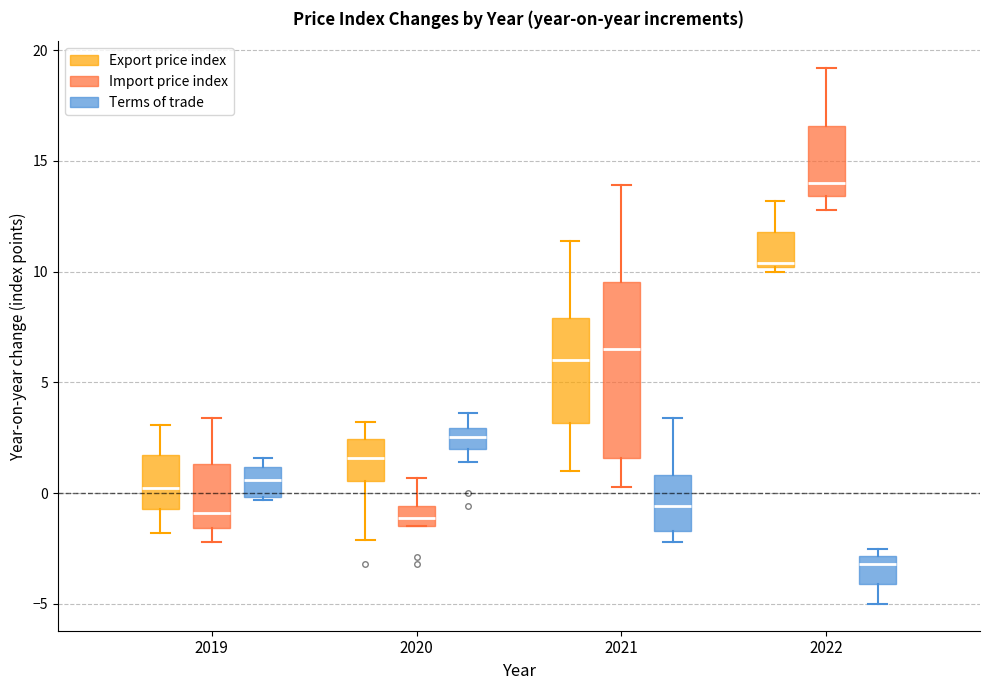

Reading left to right, read every box against the y-axis: the position of its median line, the range the box covers, and the ends of its whiskers. The values are not printed on the chart, so give them approximately, as read against the axis.

2019 (Export price index): median 0.5, box -0.5 to 1.5, whiskers -2.0 to 3.0
2019 (Import price index): median -1.0, box -1.5 to 1.5, whiskers -2.0 to 3.5
2019 (Terms of trade): median 0.5, box 0.0 to 1.0, whiskers -0.5 to 1.5
2020 (Export price index): median 1.5, box 0.5 to 2.5, whiskers -2.0 to 3.0
2020 (Import price index): median -1.0, box -1.5 to -0.5, whiskers -1.5 to 0.5
2020 (Terms of trade): median 2.5, box 2.0 to 3.0, whiskers 1.5 to 3.5
2021 (Export price index): median 6.0, box 3.0 to 8.0, whiskers 1.0 to 11.5
2021 (Import price index): median 6.5, box 1.5 to 9.5, whiskers 0.5 to 14.0
2021 (Terms of trade): median -0.5, box -1.5 to 1.0, whiskers -2.0 to 3.5
2022 (Export price index): median 10.5, box 10.0 to 12.0, whiskers 10.0 (just below the box's lower edge) to 13.0
2022 (Import price index): median 14.0, box 13.5 to 16.5, whiskers 13.0 to 19.0
2022 (Terms of trade): median -3.0 (just below the box's upper edge), box -4.0 to -3.0, whiskers -5.0 to -2.5